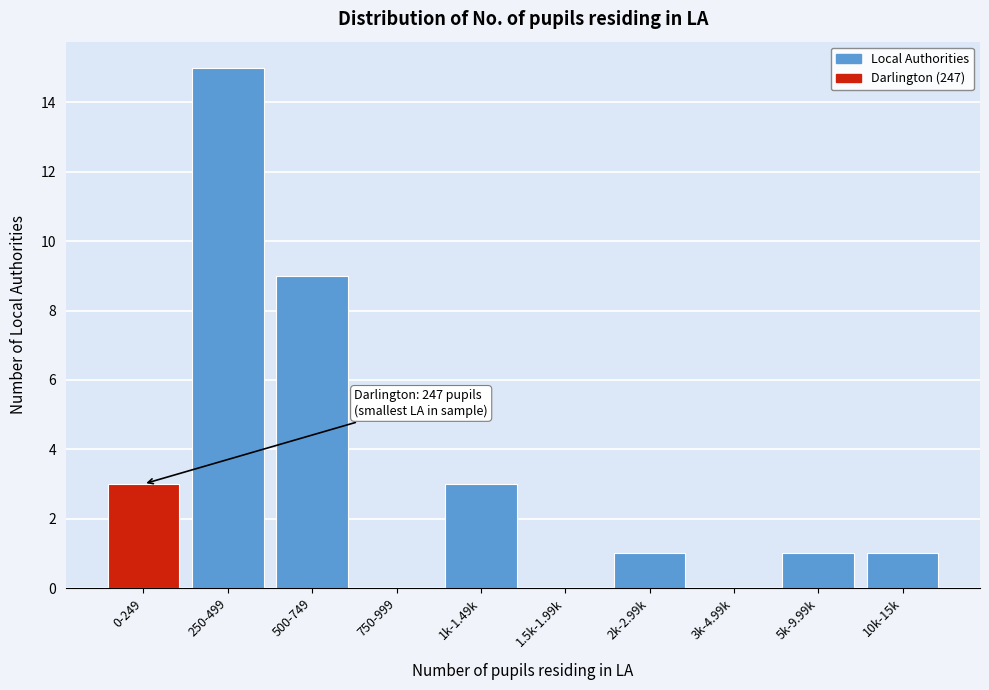

Reading left to right, extract all data points from this chart.

0-249=3	250-499=15	500-749=9	750-999=0	1k-1.49k=3	1.5k-1.99k=0	2k-2.99k=1	3k-4.99k=0	5k-9.99k=1	10k-15k=1